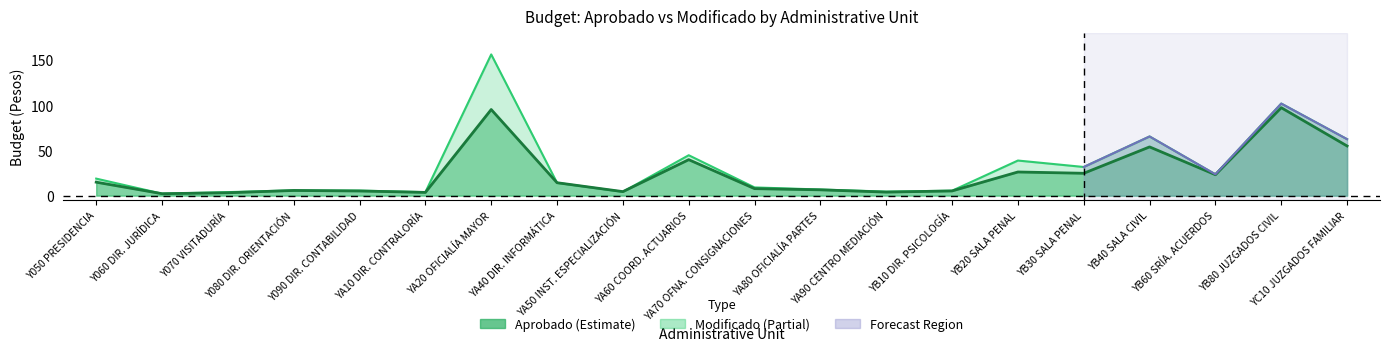

What is the total value across all series at Y080 DIR. ORIENTACIÓN?

11.6